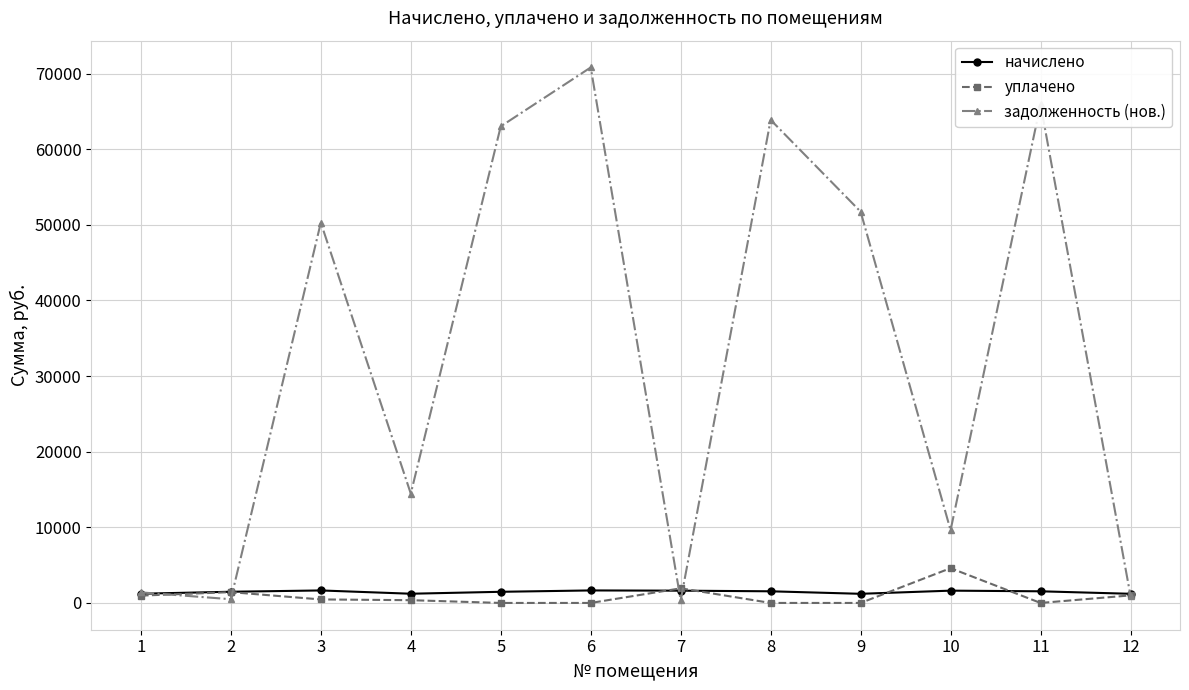

Is the value of задолженность (нов.) at 9 greater than the value of начислено at 9?

Yes